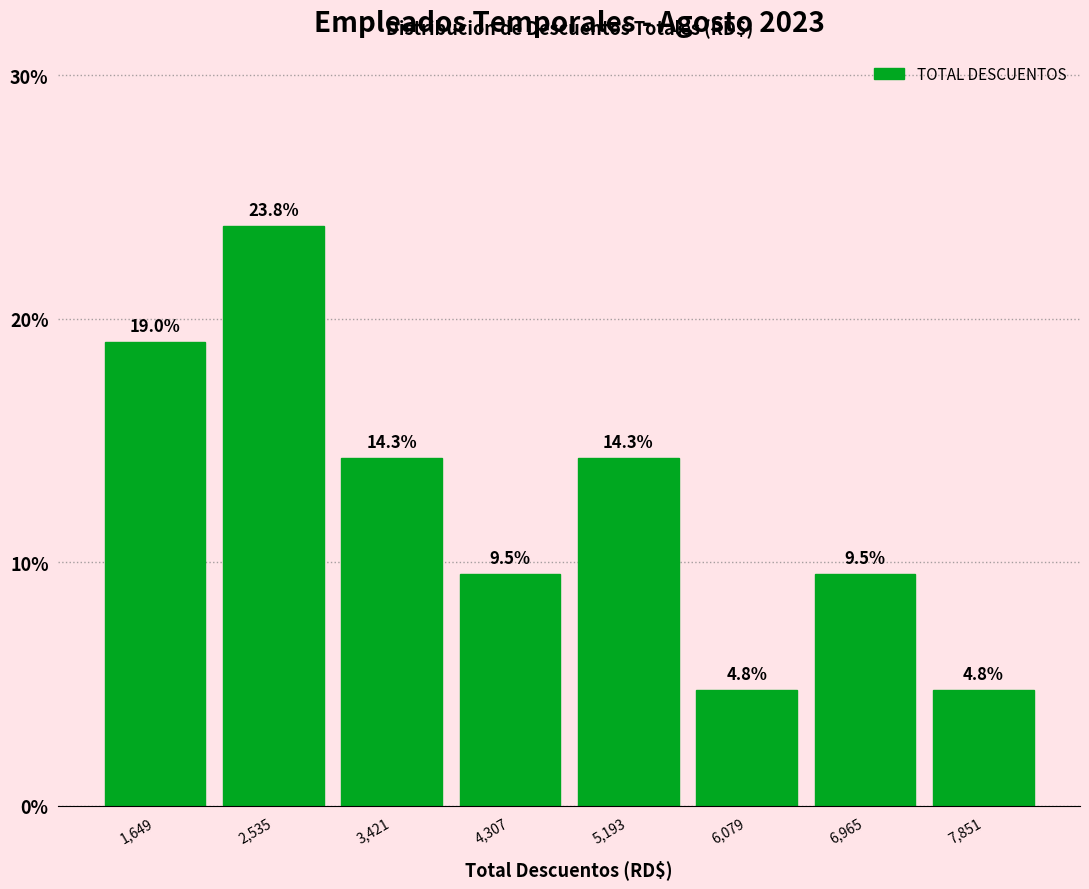

Over which range of the x-axis is the bar tallest?

2100 to 3000